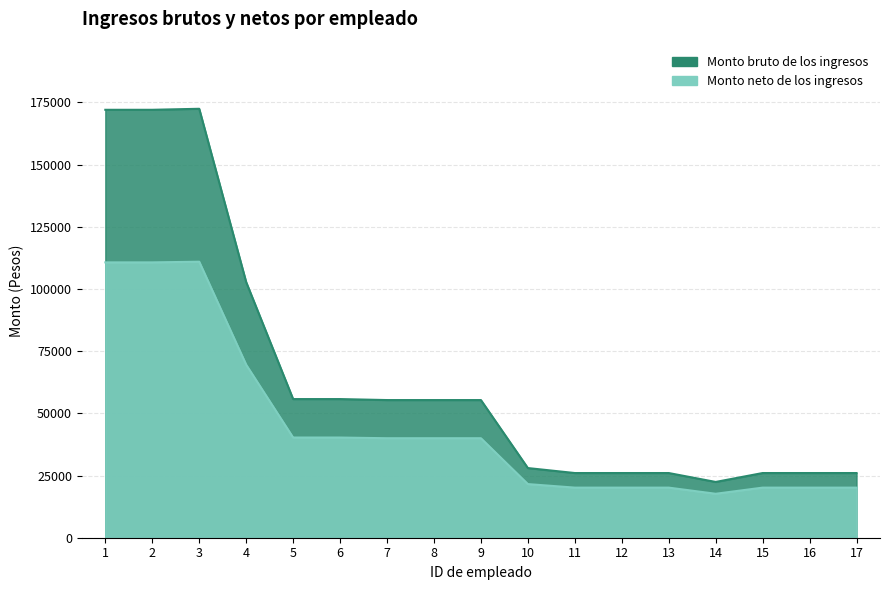

True or false: Monto neto de los ingresos and Monto bruto de los ingresos intersect in this chart.

False